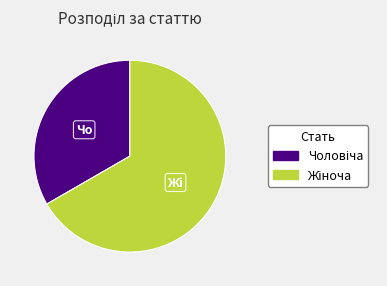

Does any single category account for the majority?

Yes